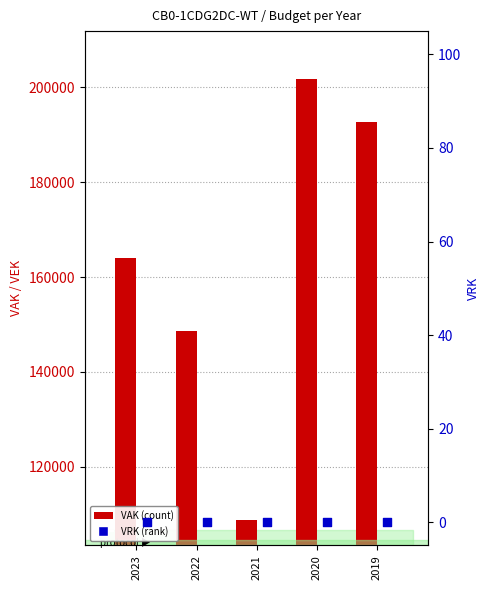

At how many categories does at least one series exceed 68733?

5